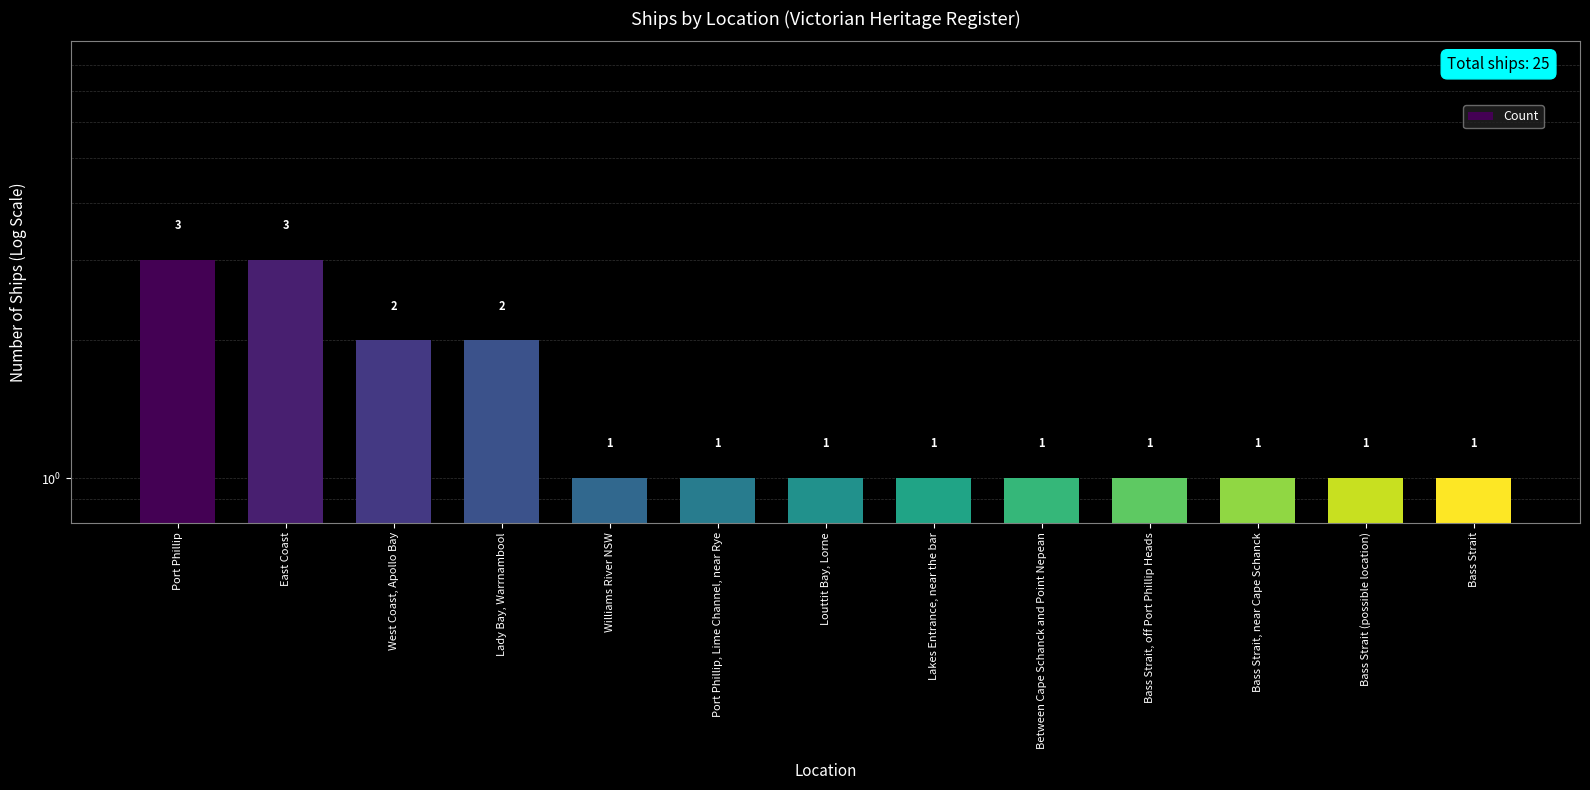

What is the minimum value shown in the chart?

1